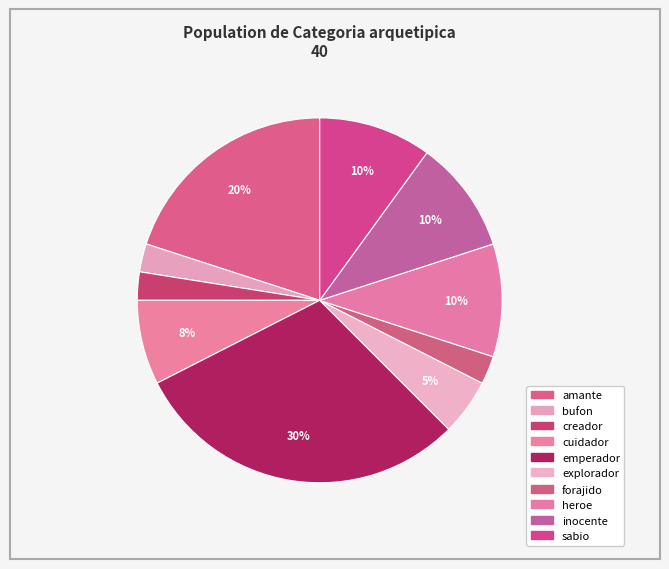

How many segments does this pie chart have?

10